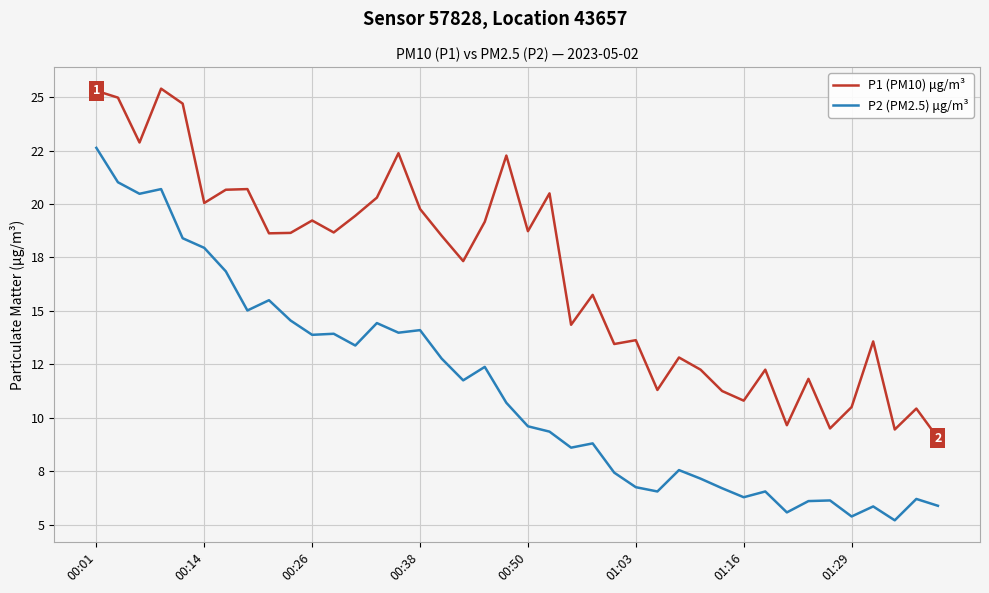

Is this an area chart (filled region under the line)?

No